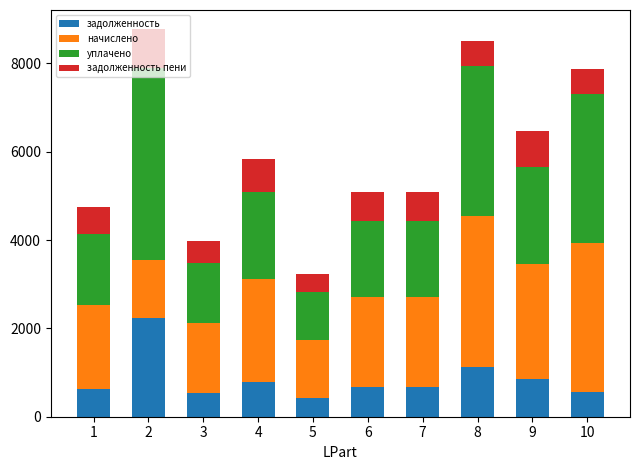

What is the lowest value of the задолженность series?

432.4